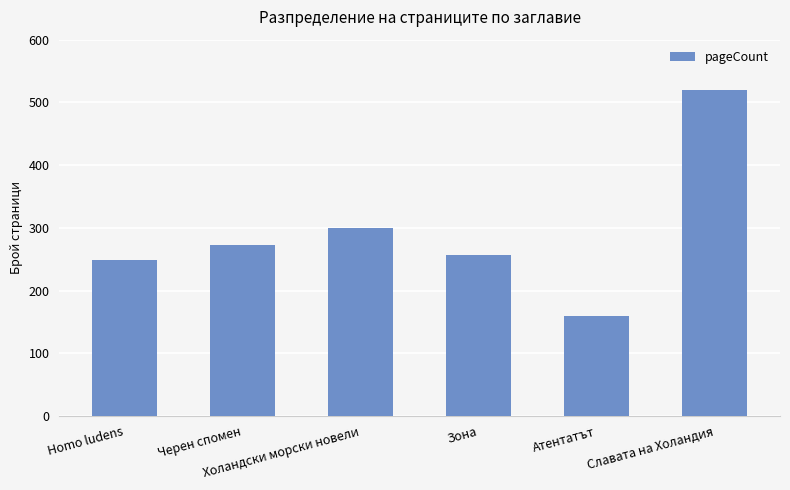

What is the label of the 6th bar from the right?

Homo ludens